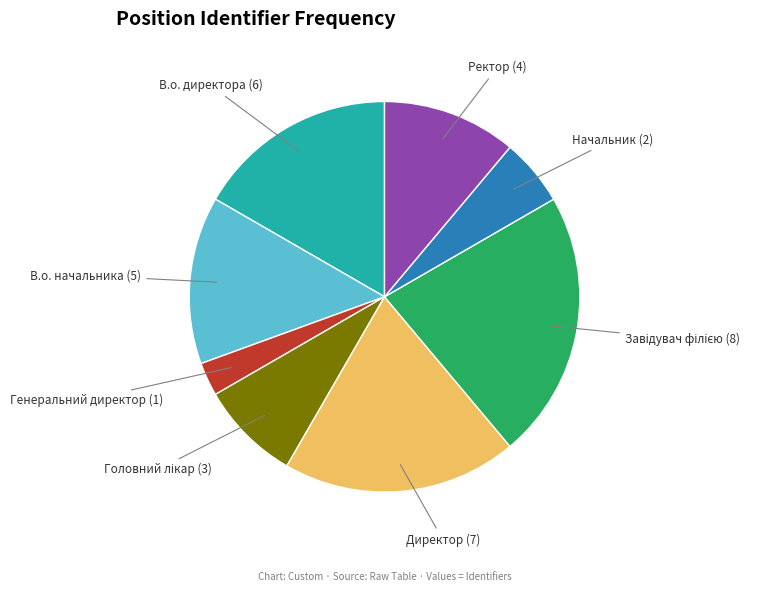

Approximately how many times larger is the value at Ректор compared to Директор?

0.6